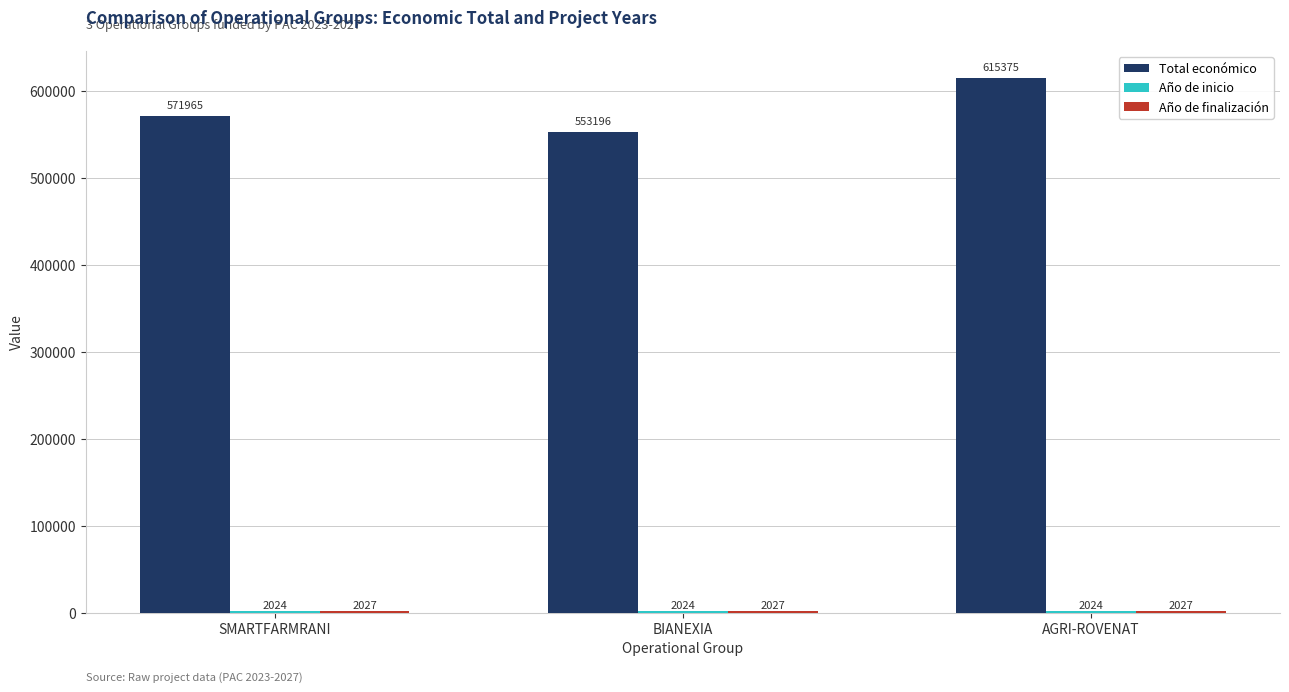

What is the greatest value displayed?

615375